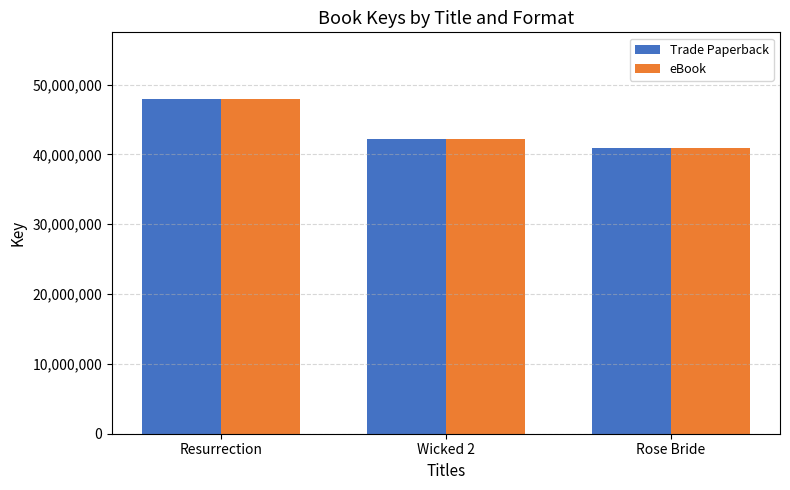

Reading left to right, transcribe all the data shown in this chart.

Trade Paperback: 47905513	42265266	40981364
eBook: 47905513	42265266	40981364